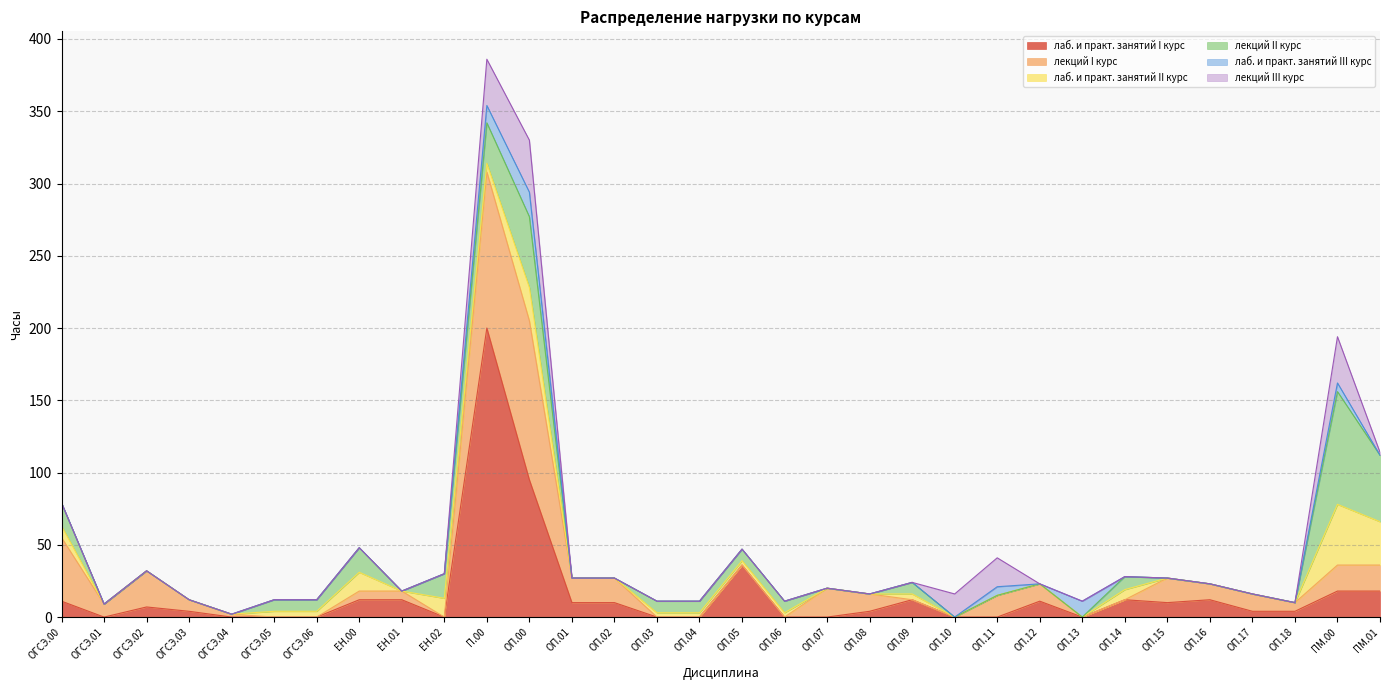

How many distinct data groups are displayed?

6